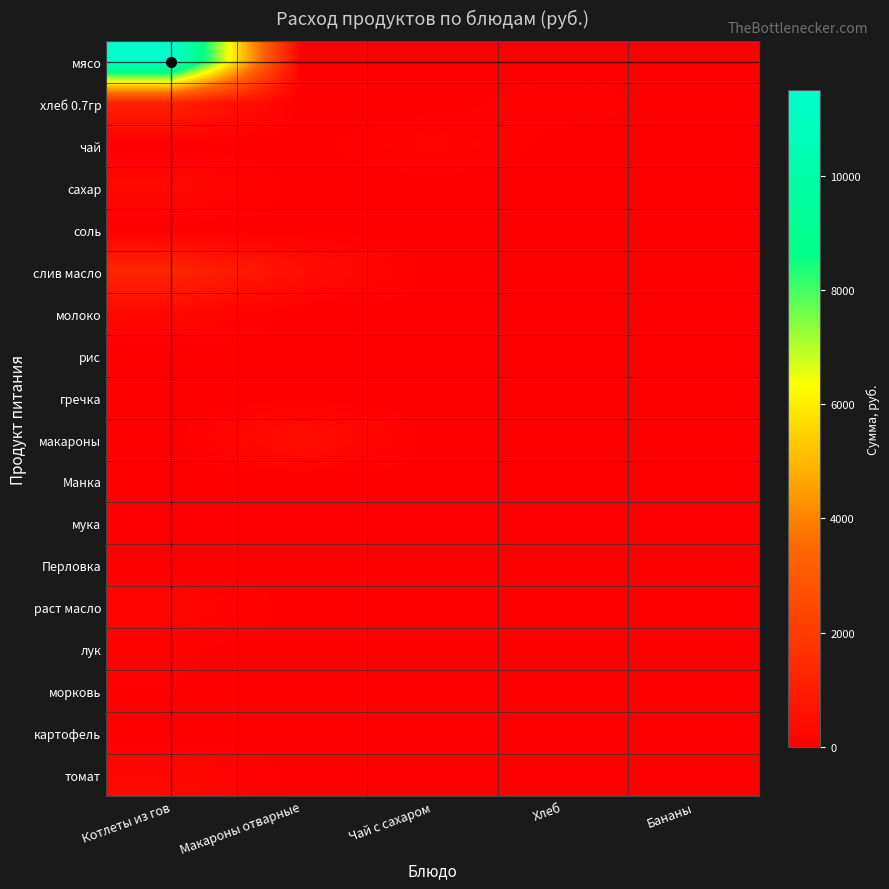

Between Котлеты из гов and Хлеб, which is larger?

Котлеты из гов